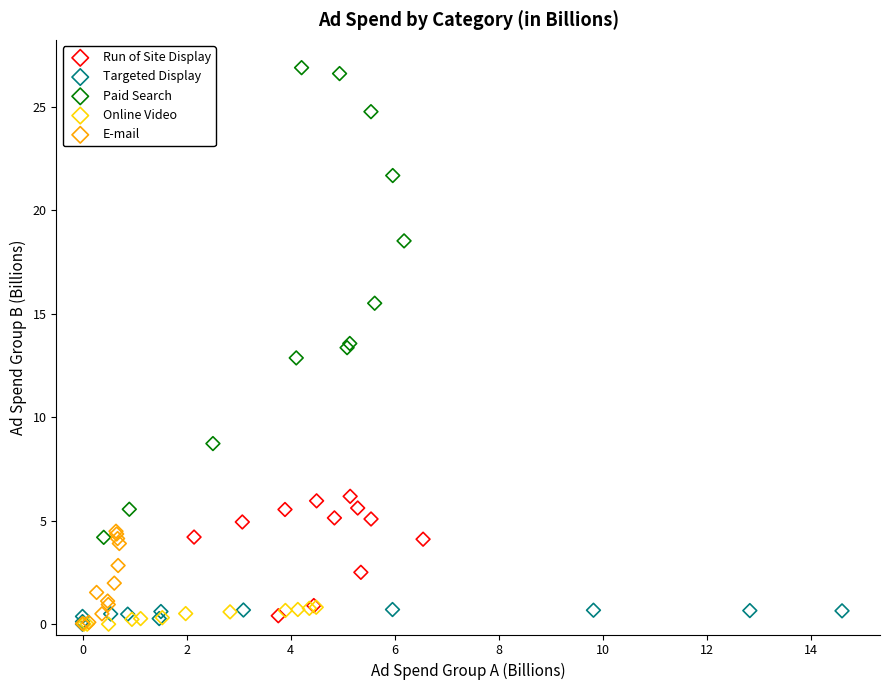

Which series reaches the maximum Y coordinate?

Paid Search